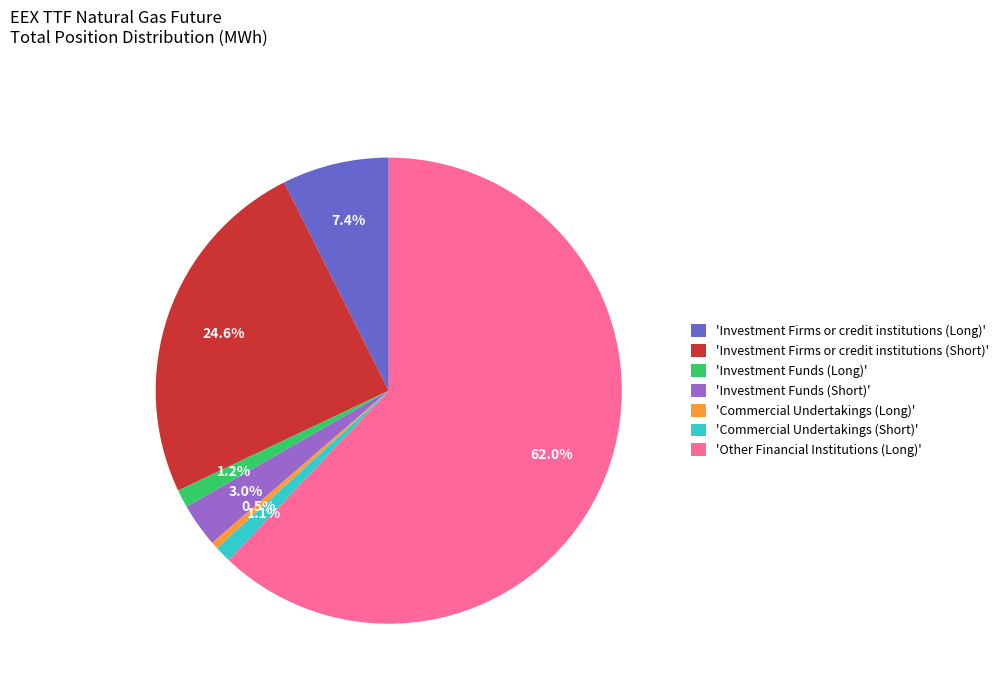

Between 'Commercial Undertakings (Short)' and 'Investment Firms or credit institutions (Short)', which is larger?

'Investment Firms or credit institutions (Short)'